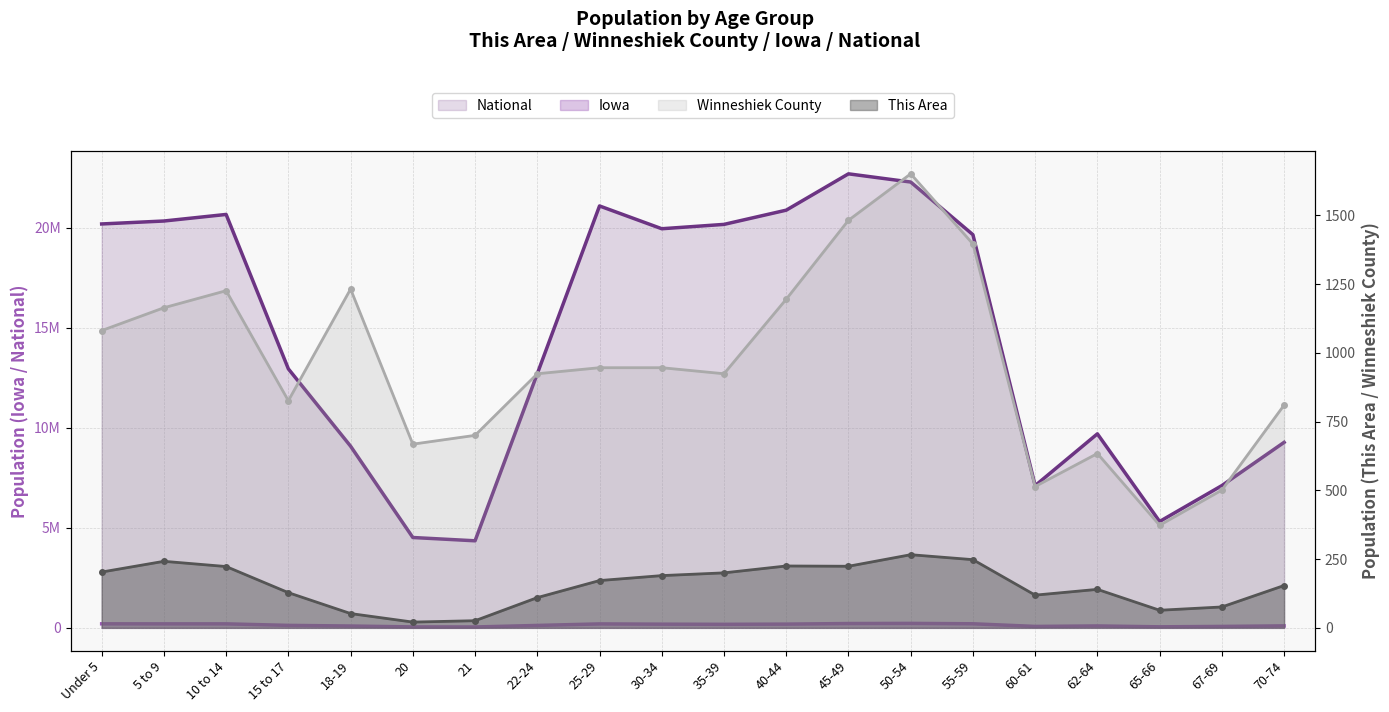

What is the highest value of the This Area series?

266